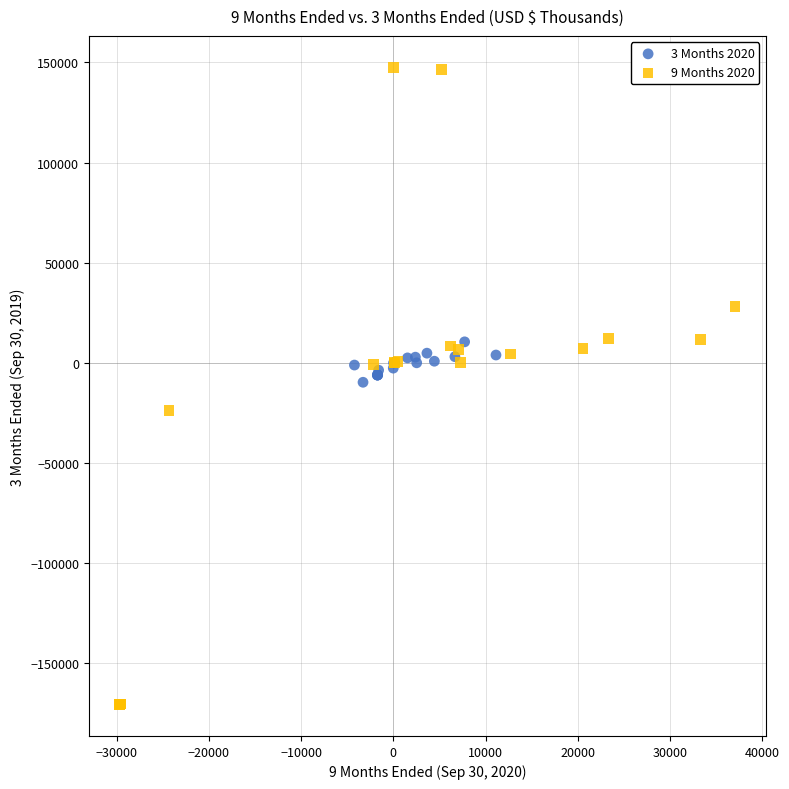

Which series reaches the maximum Y coordinate?

9 Months 2020